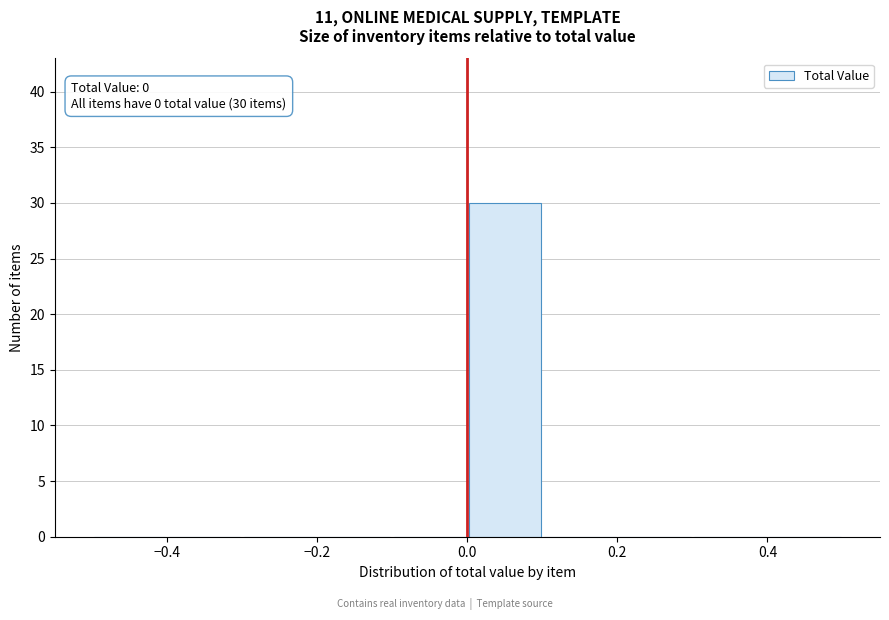

Which range on the x-axis has the tallest bar?

0.0 to 0.1